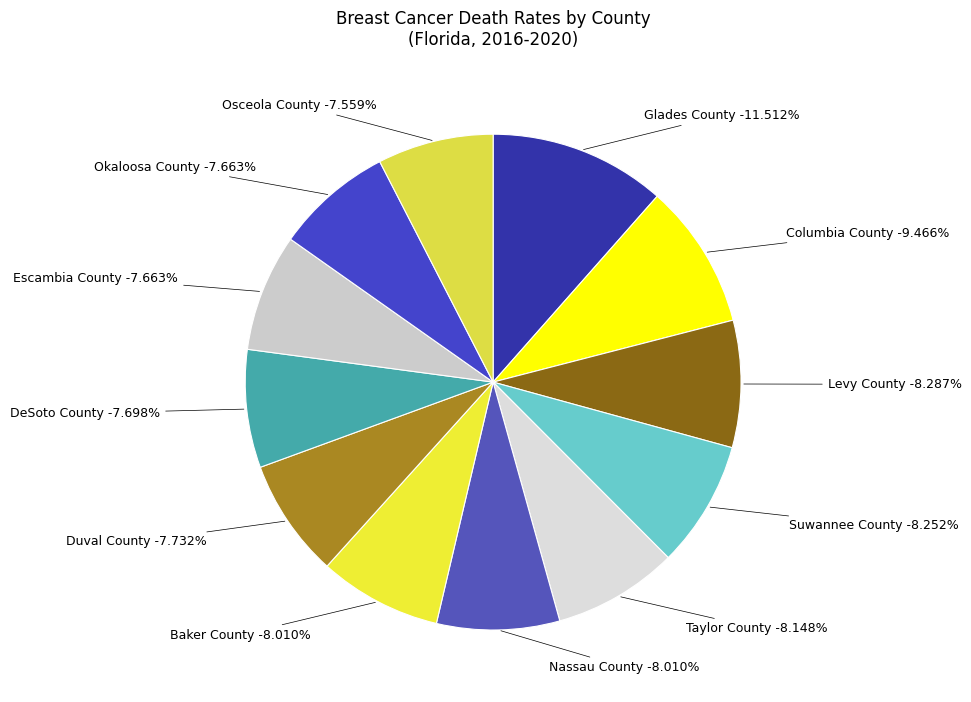

Do Escambia County and Baker County together represent more than half of the pie?

No